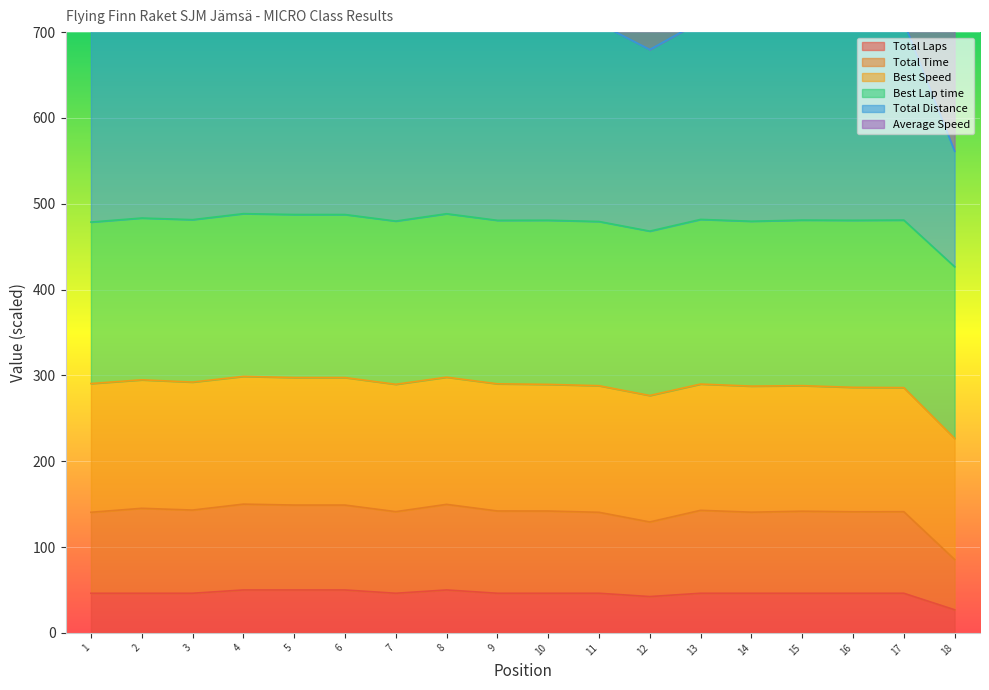

Is it true that Total Time equals 184.8 at 10?

False